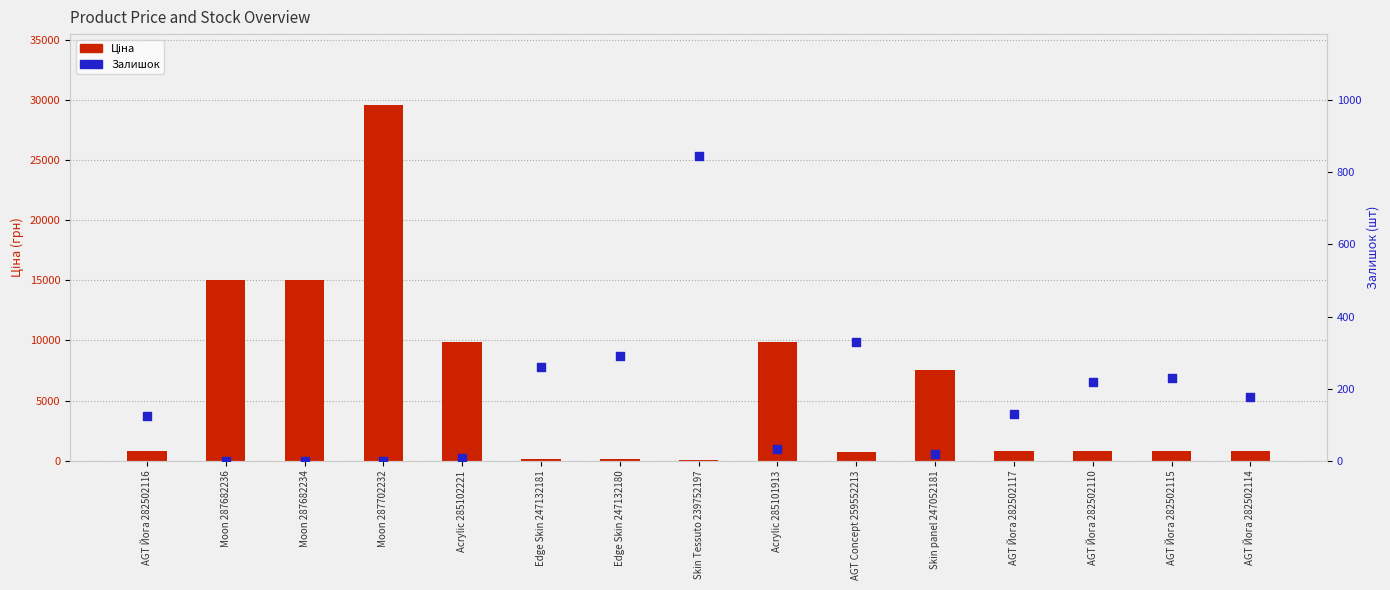

Which series has the largest total across all categories?

Ціна